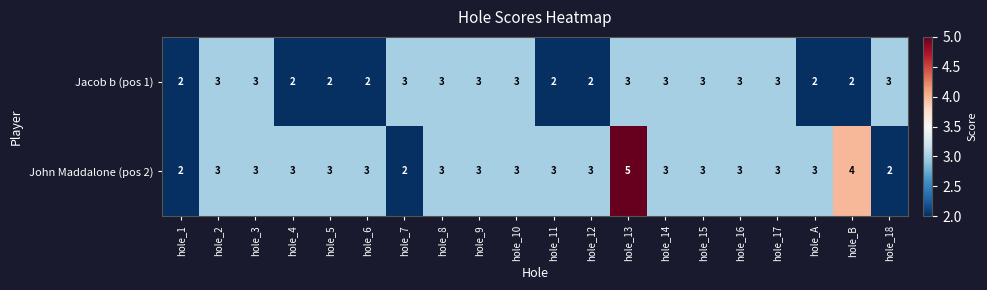

How many data points does each series have?

20